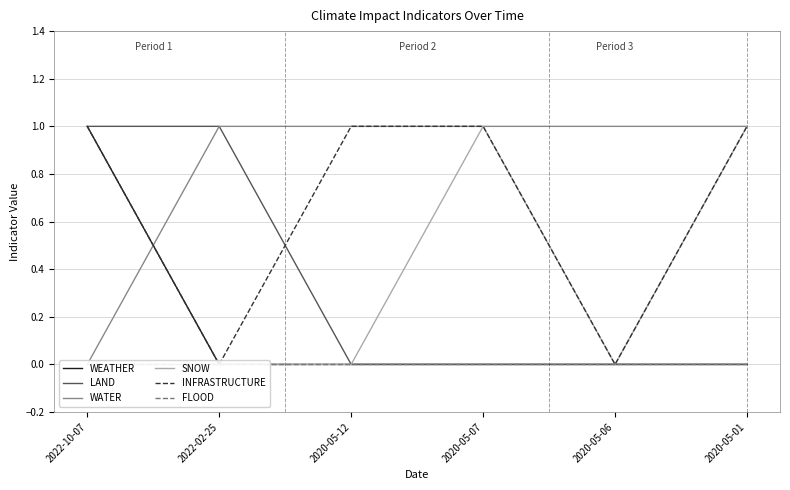

At which label does FLOOD reach its minimum?

2022-10-07